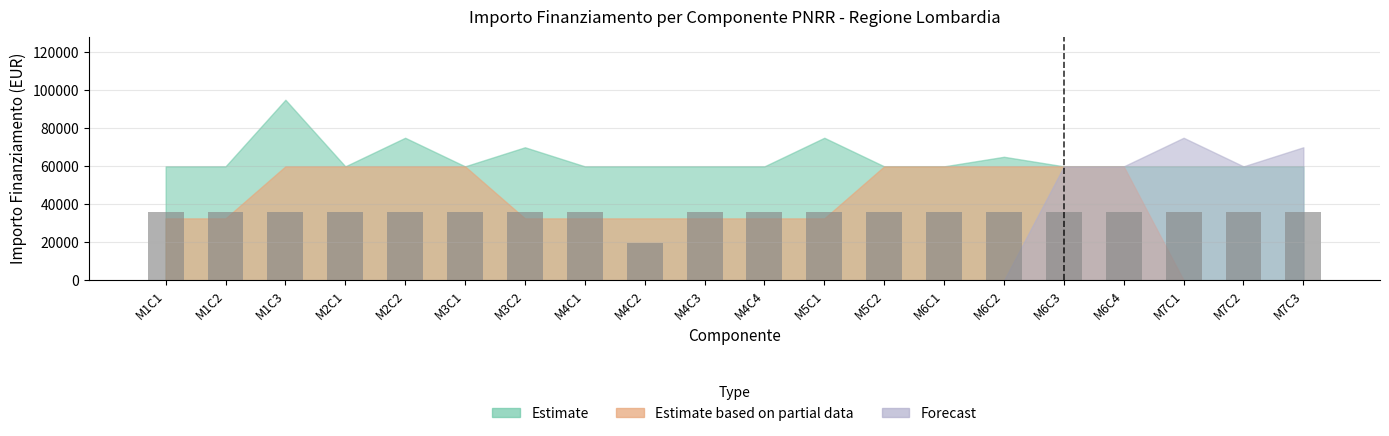

What value does the data have at M1C2?

35979.6